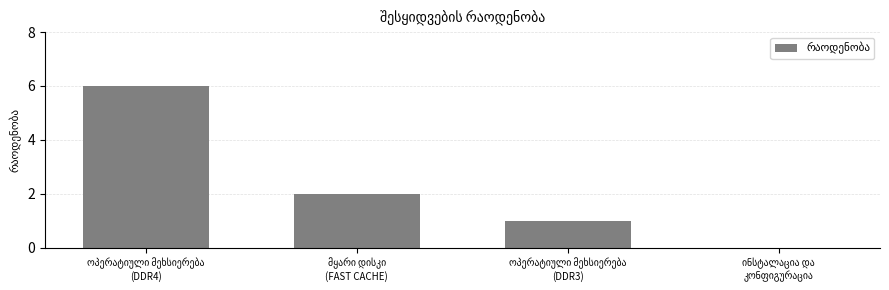

Are the bars horizontal?

No